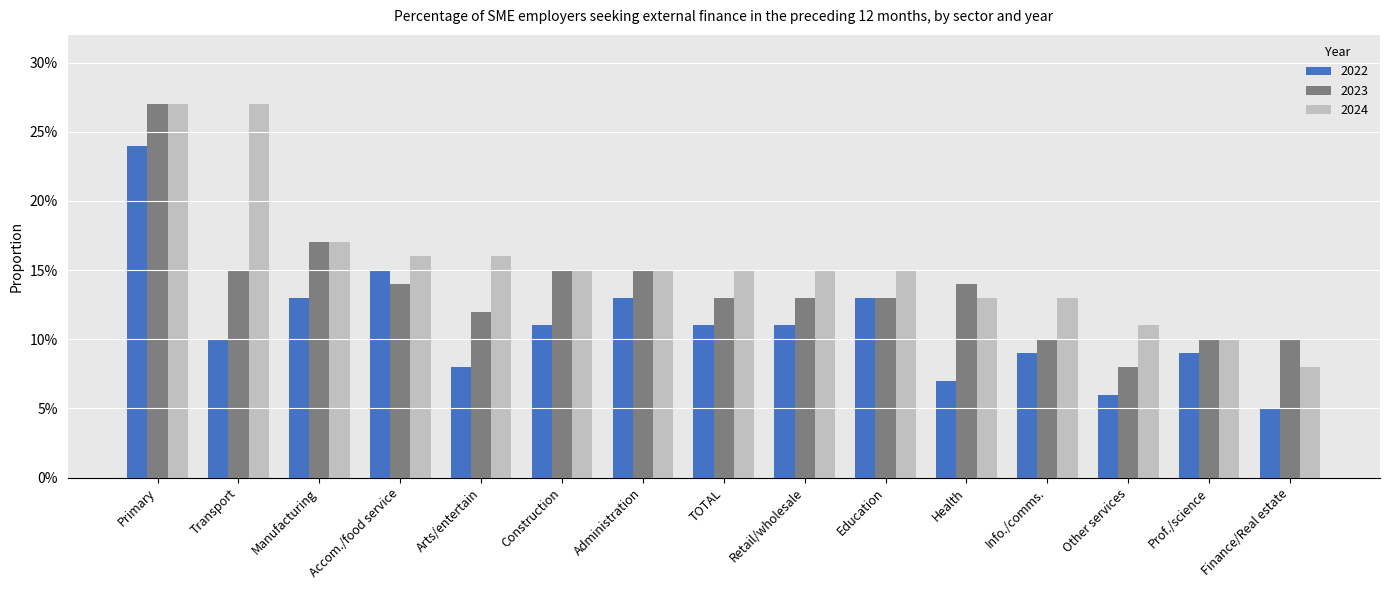

Does the chart contain stacked bars?

No